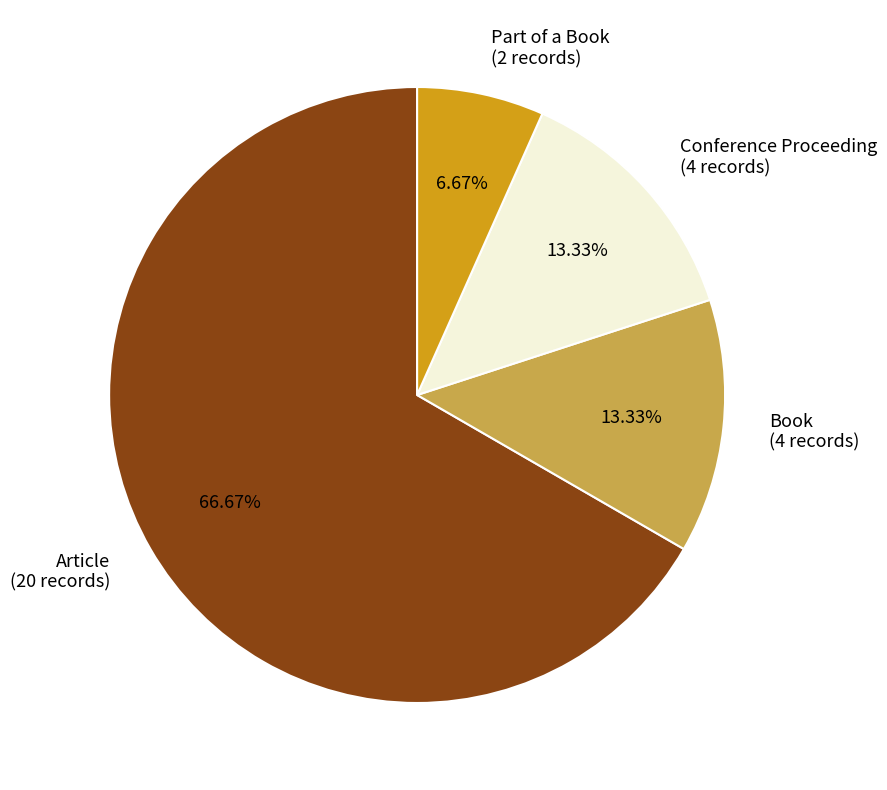

What is the smallest slice in the pie chart?

Part of a Book